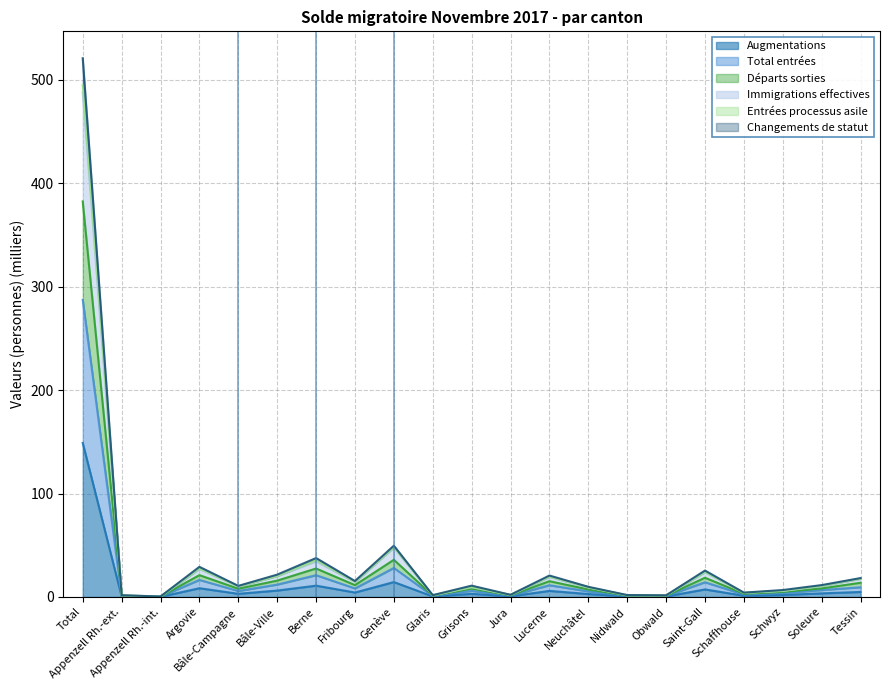

What are all the series names shown in the legend?

Augmentations, Total entrées, Départs sorties, Immigrations effectives, Entrées processus asile, Changements de statut